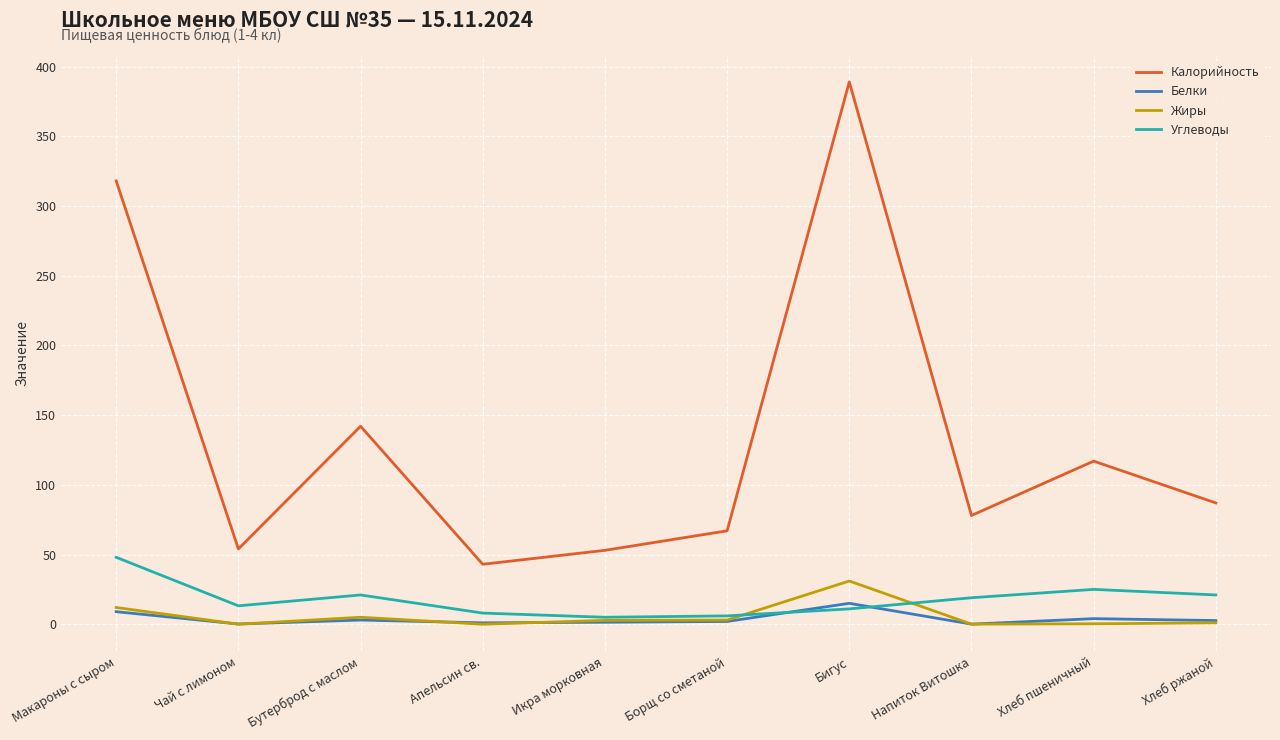

What is the greatest value displayed?

389.0